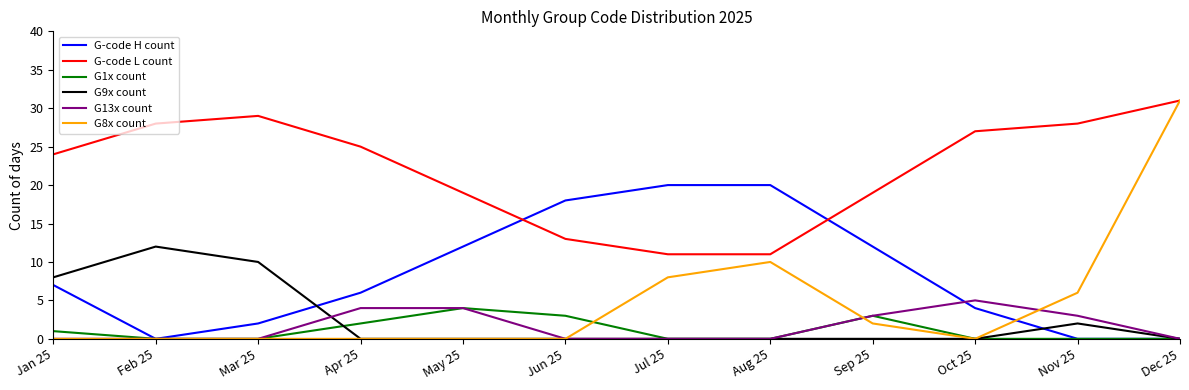

What is the total value across all series at Dec 25?

62